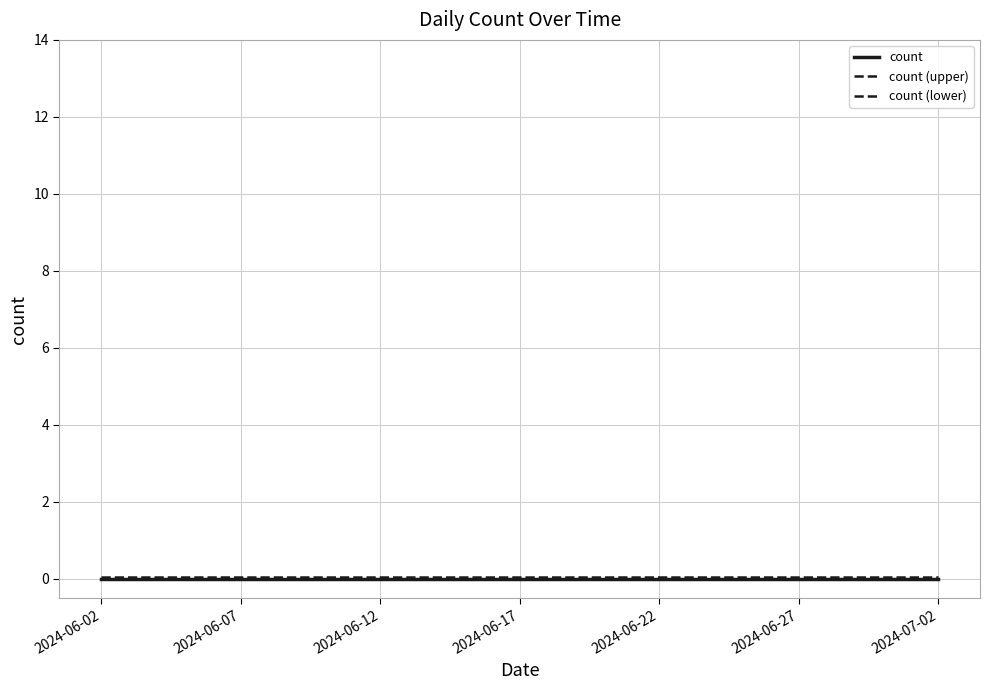

How many lines are shown in the chart?

3